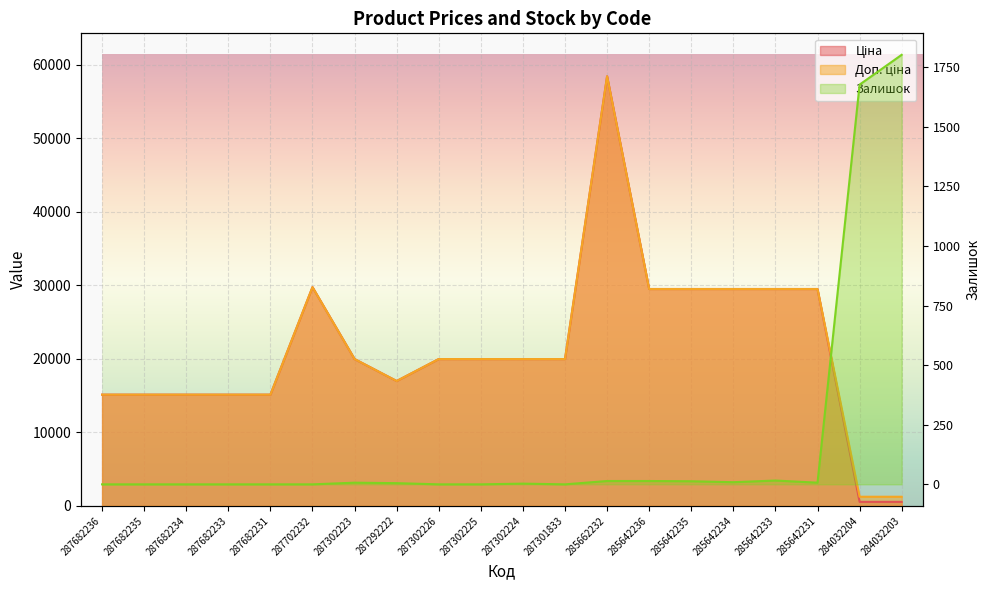

What is the greatest value displayed?

58426.5